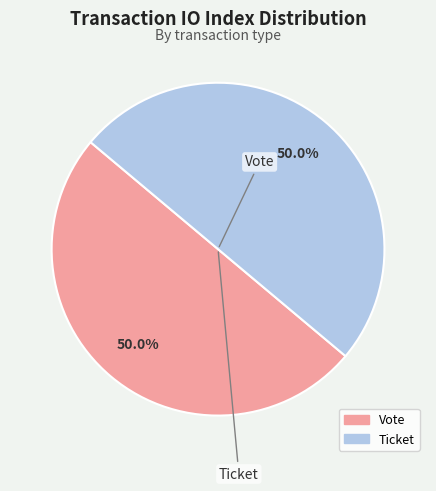

To the nearest percent, what is the combined percentage of Vote and Ticket?

100%